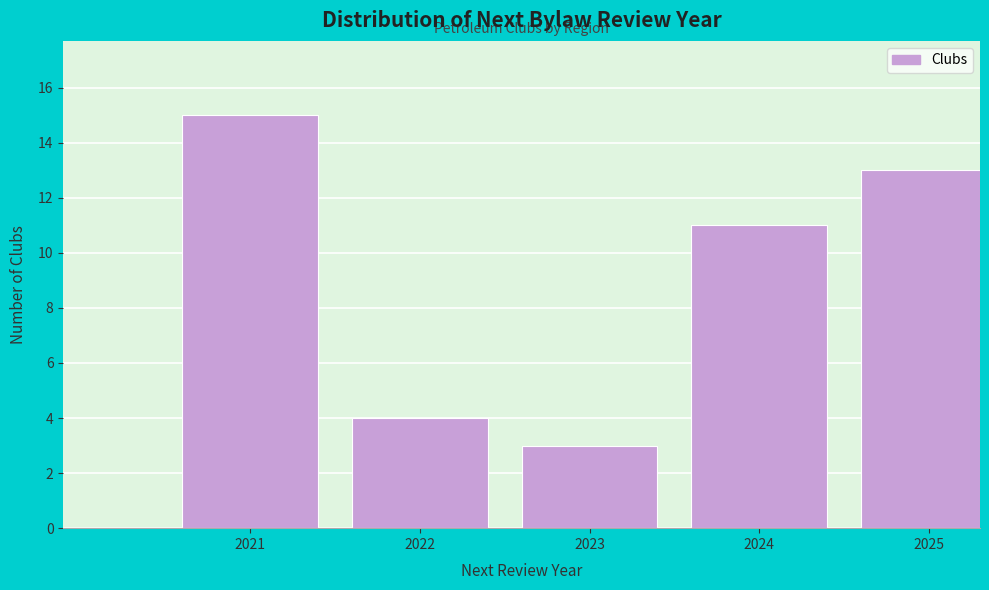

Reading left to right, what are all the values shown in this chart?

15	4	3	11	13